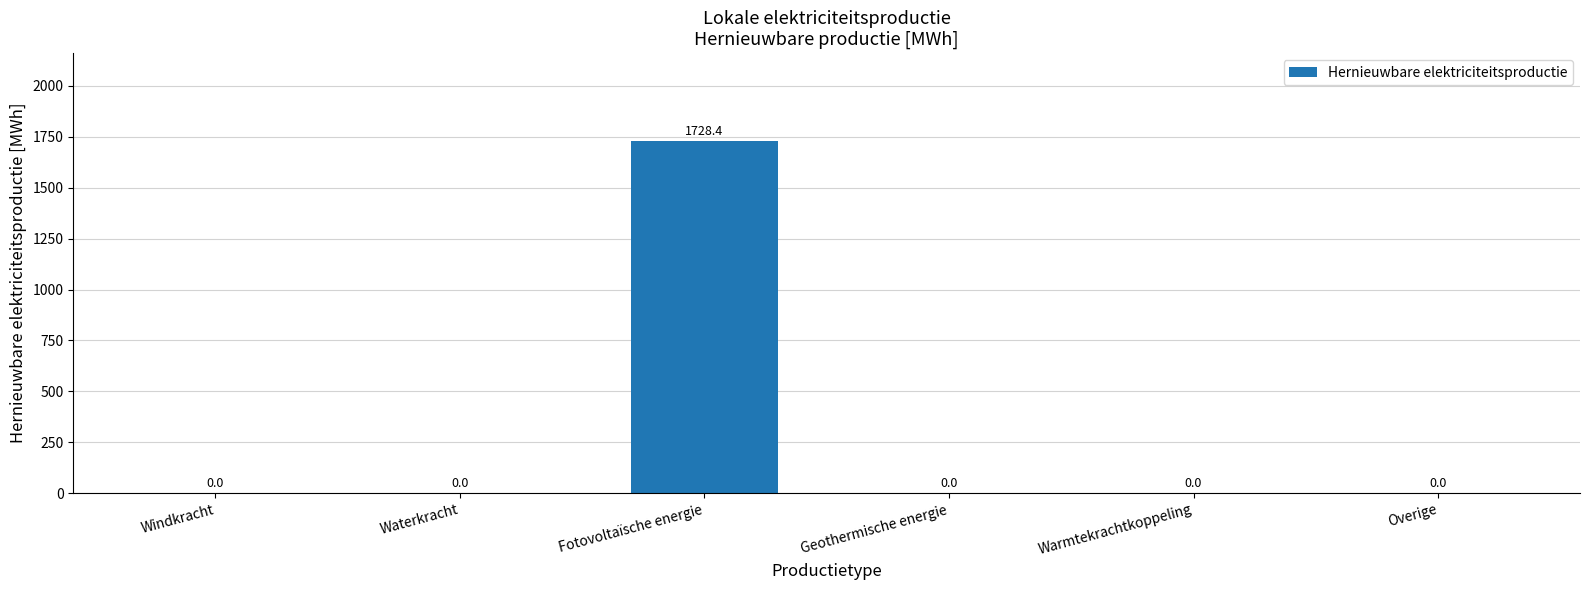

Which has a higher value, Windkracht or Fotovoltaïsche energie?

Fotovoltaïsche energie